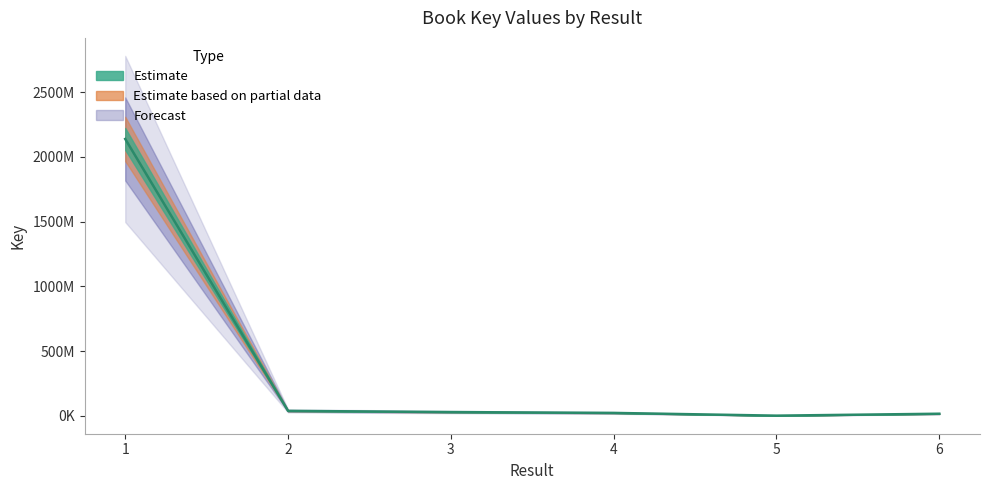

Read the value at 6.

16764178